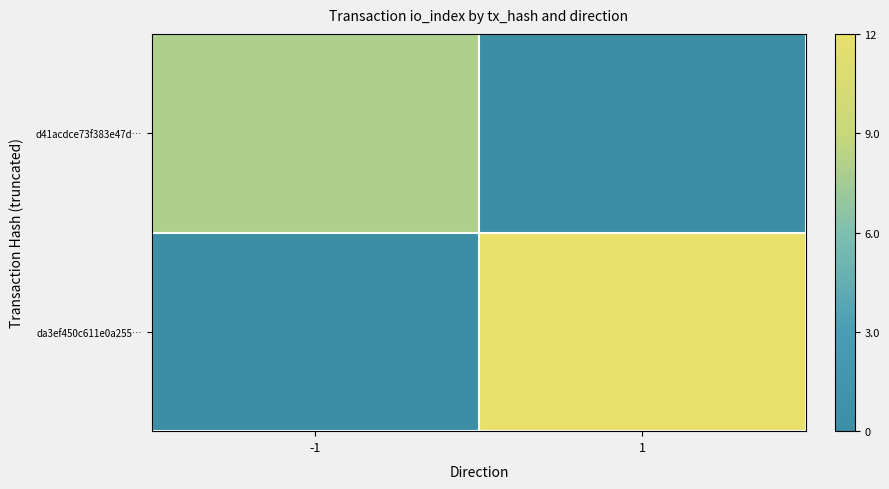

Which series changed the most between -1 and 1?

da3ef450c611e0a255…